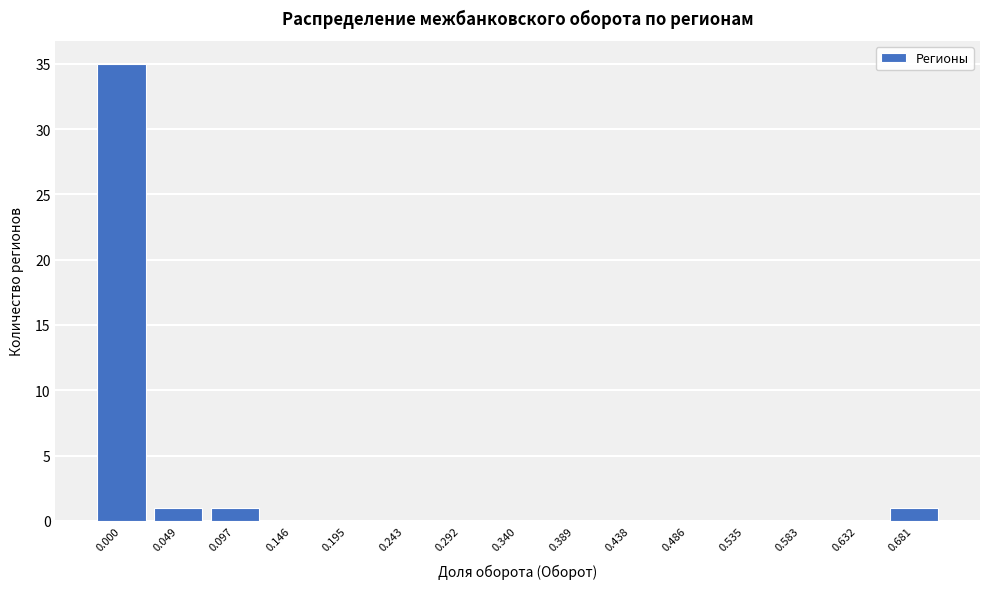

Reading left to right, transcribe all the data shown in this chart.

0.000=35	0.049=1	0.097=1	0.146=0	0.195=0	0.243=0	0.292=0	0.340=0	0.389=0	0.438=0	0.486=0	0.535=0	0.583=0	0.632=0	0.681=1